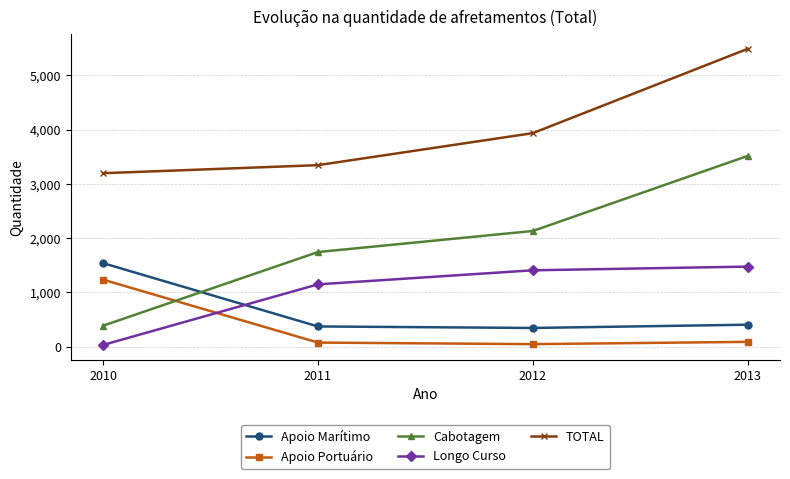

What is the value of the Longo Curso point at the 3rd from the left?

1408